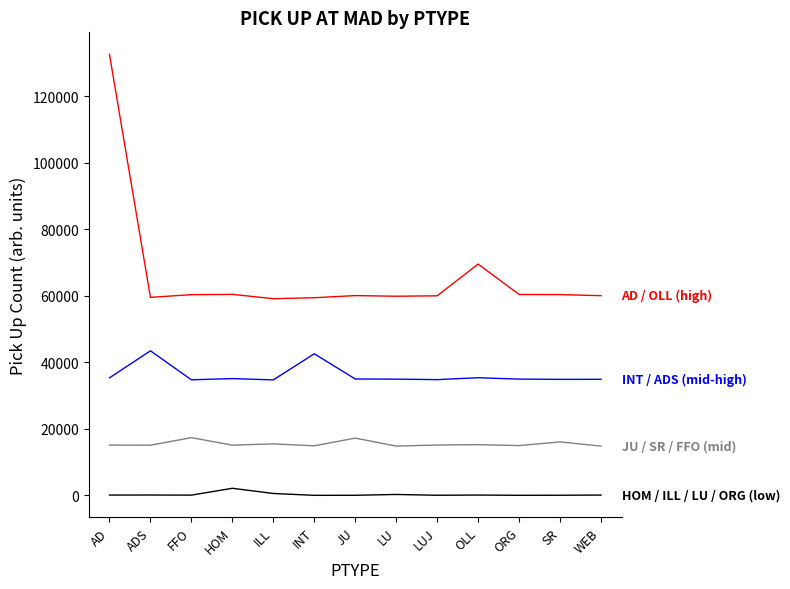

What is the difference between the highest and lowest values at SR?

60306.6